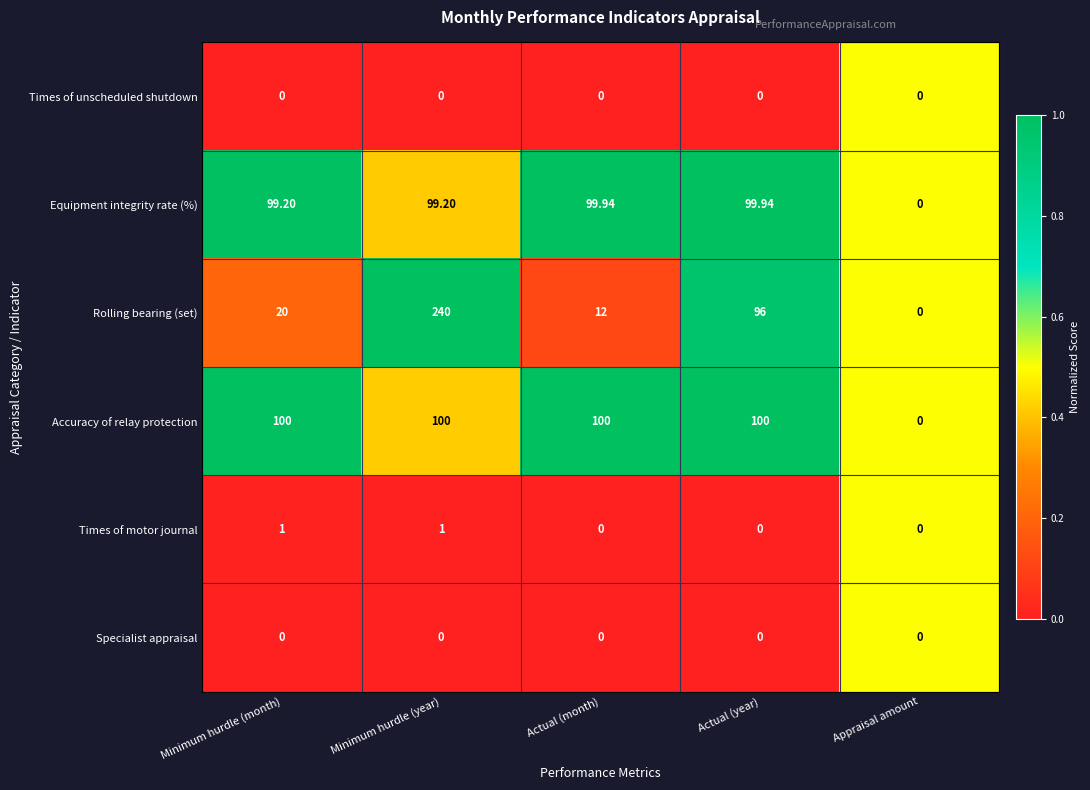

At which label is Rolling bearing (set) closest to 120?

Actual (year)